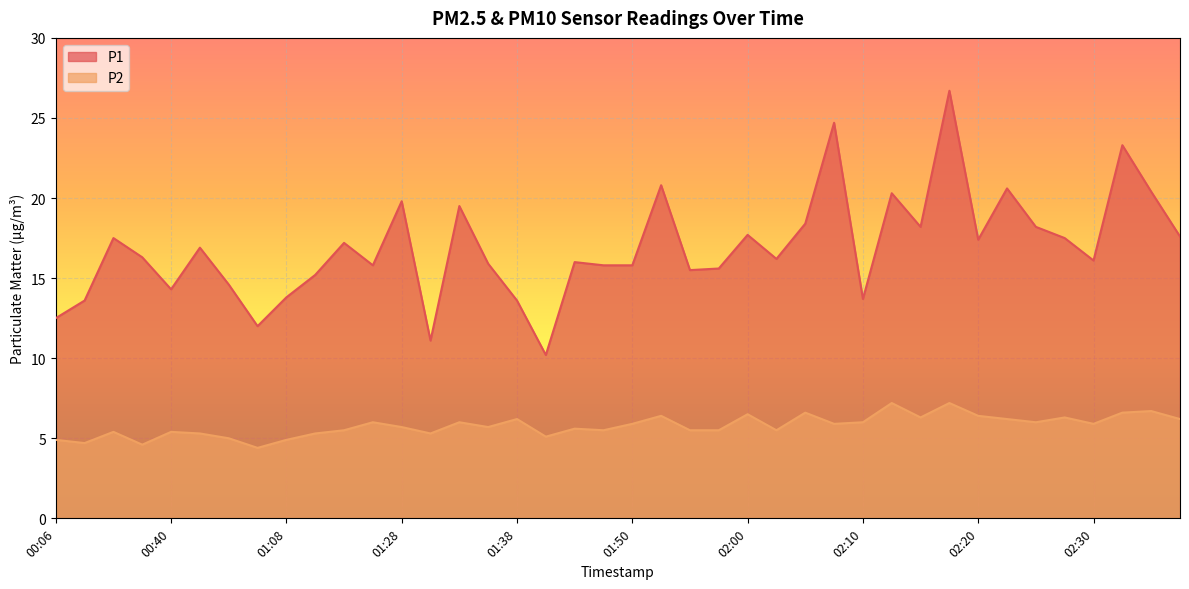

At 01:28, list the series in order from smallest to largest.

P2, P1